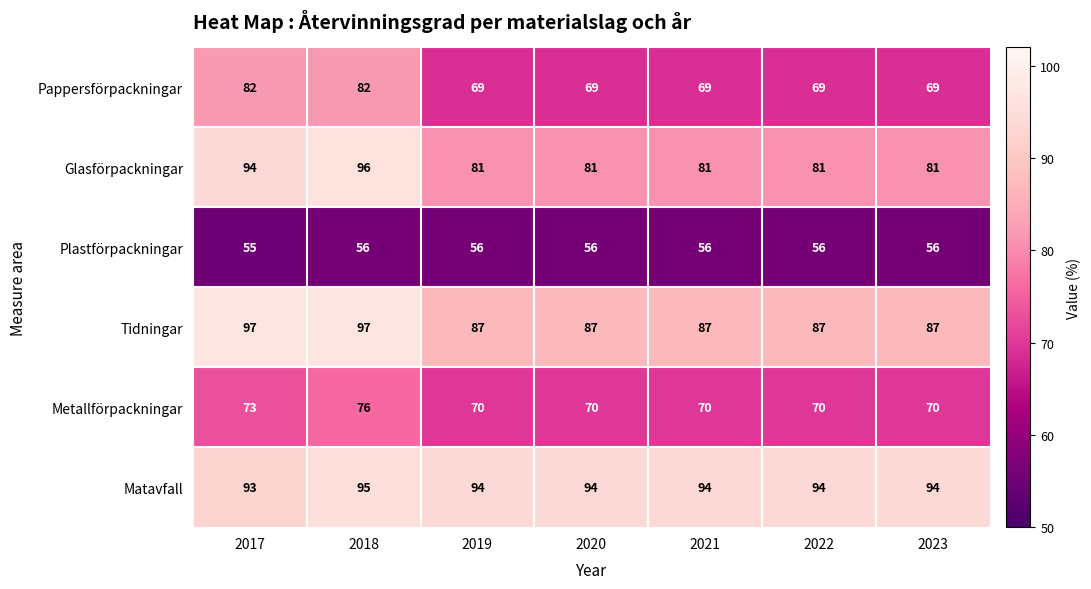

Count the number of data series in this chart.

6